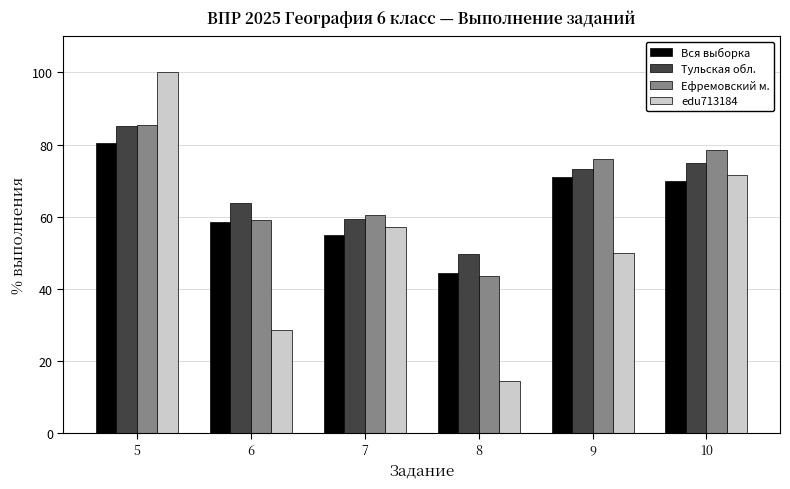

Reading left to right, transcribe all the data shown in this chart.

Вся выборка: 5=80.5	6=58.5	7=54.9	8=44.3	9=71.1	10=69.8
Тульская обл.: 5=85.2	6=63.9	7=59.4	8=49.6	9=73.1	10=74.9
Ефремовский м.: 5=85.4	6=58.9	7=60.4	8=43.6	9=76.1	10=78.6
edu713184: 5=100.0	6=28.6	7=57.1	8=14.3	9=50.0	10=71.4